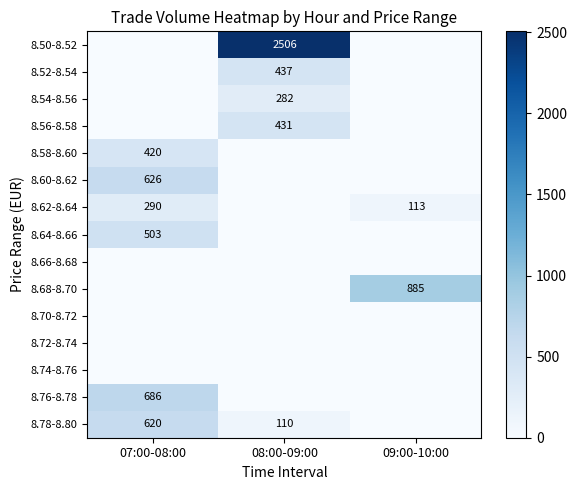

Which category has the lowest value across all series?

07:00-08:00